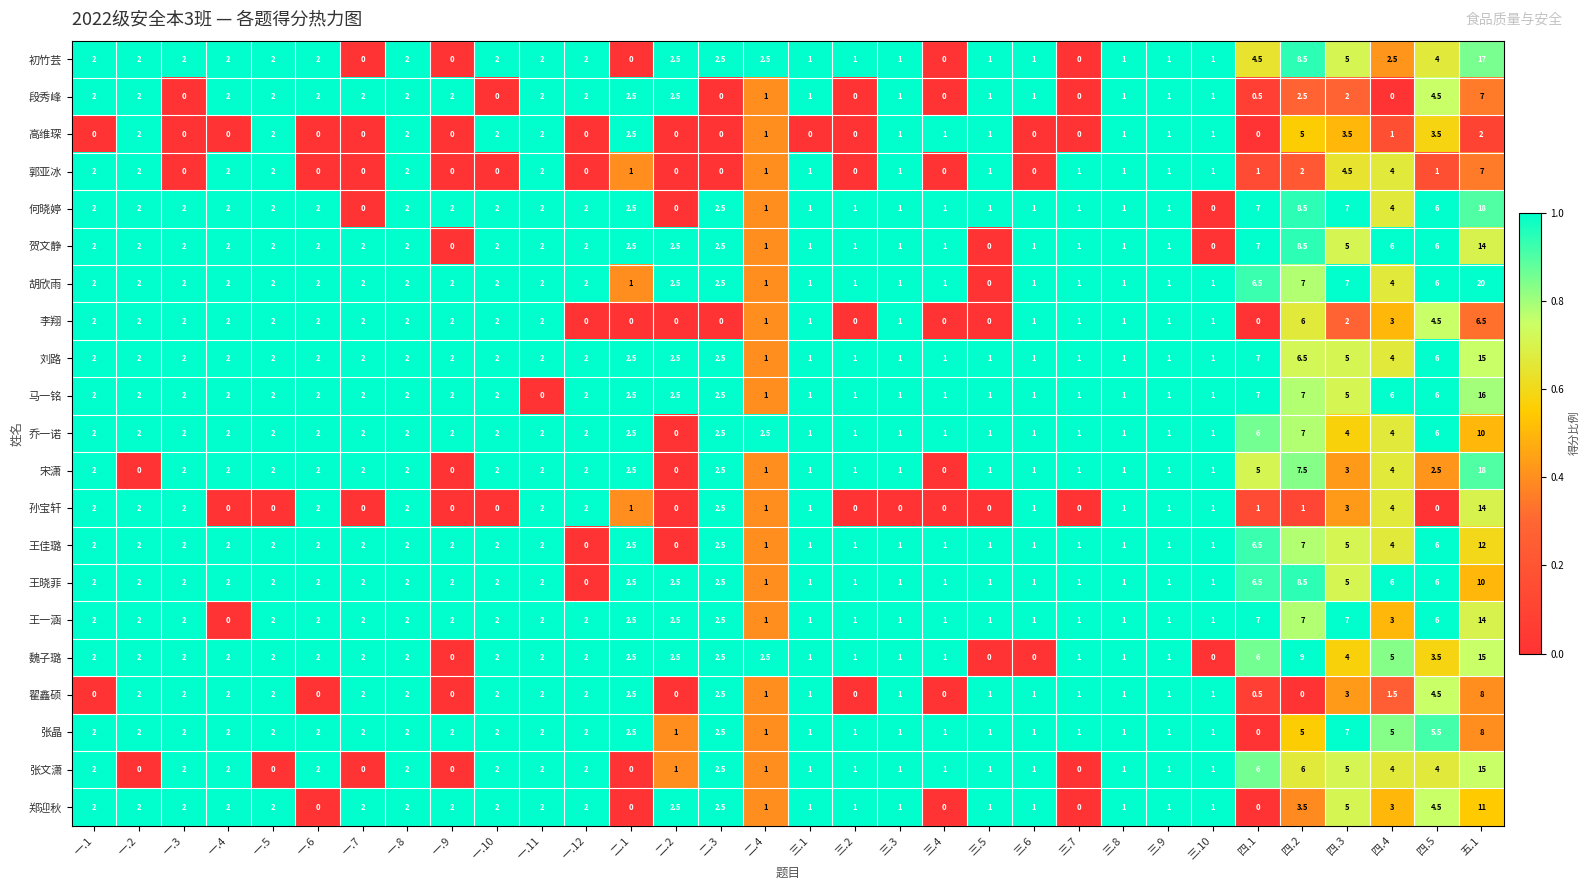

At which label does 张晶 reach its peak?

五.1